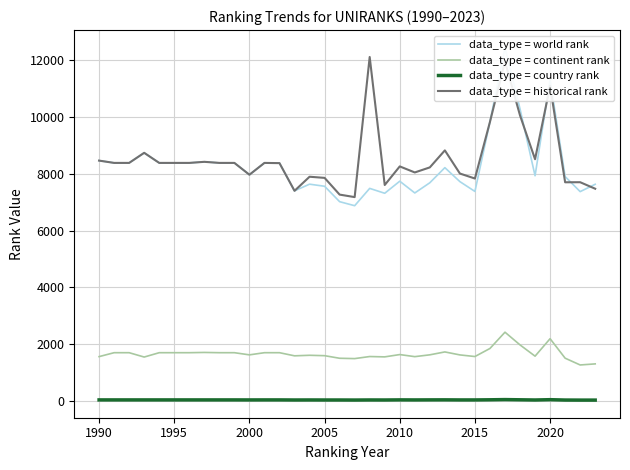

Which series has the largest total across all categories?

data_type = historical rank